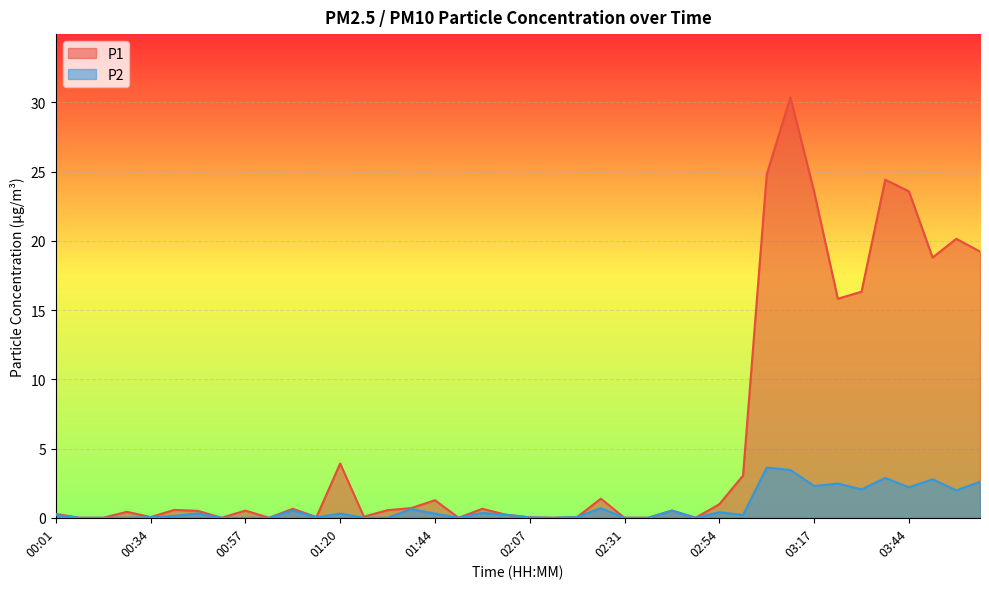

At which label is P2 closest to 1?

02:25